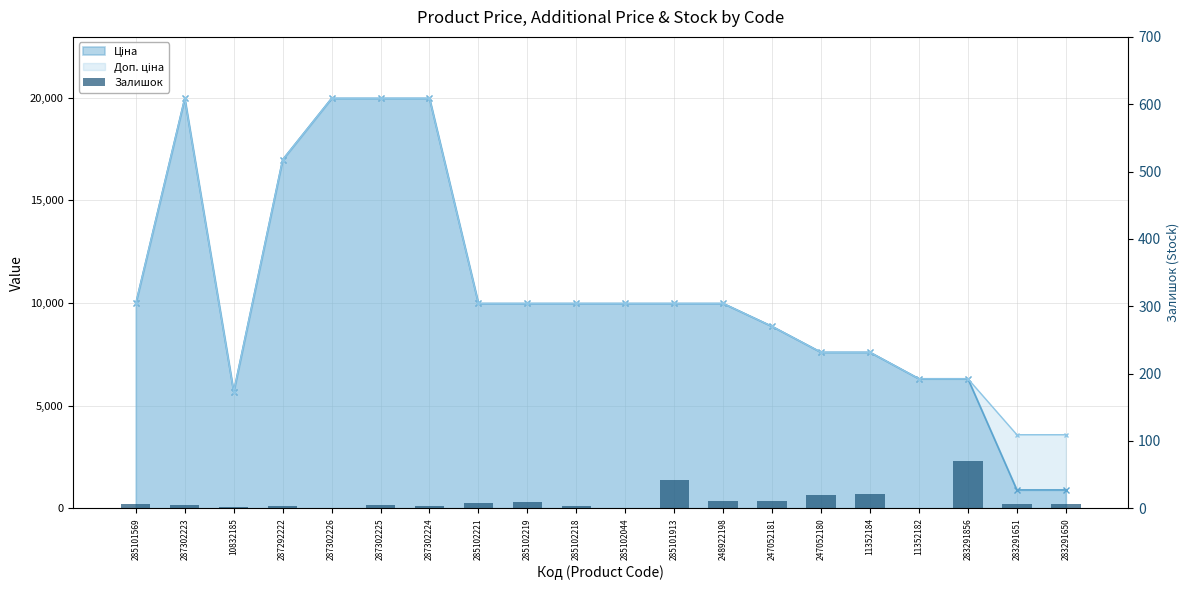

Are the bars horizontal?

No